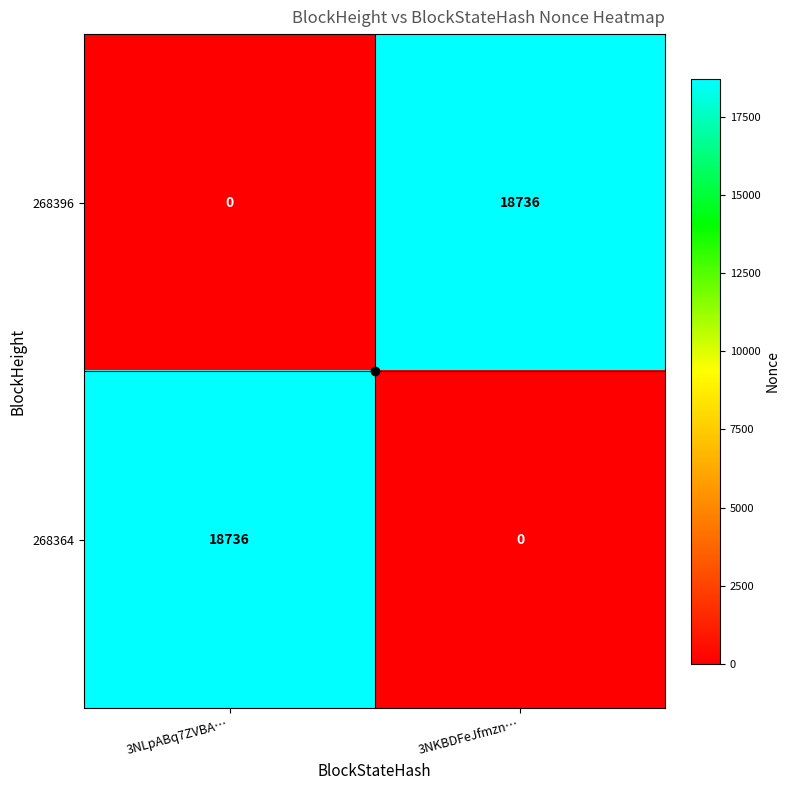

How many positive values does the 268364 series have?

1